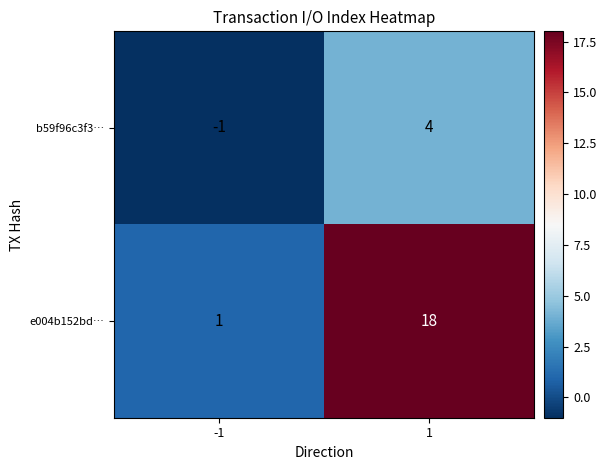

Reading right to left, list all the values displayed in this chart.

b59f96c3f3…: 1=4	-1=-1
e004b152bd…: 1=18	-1=1